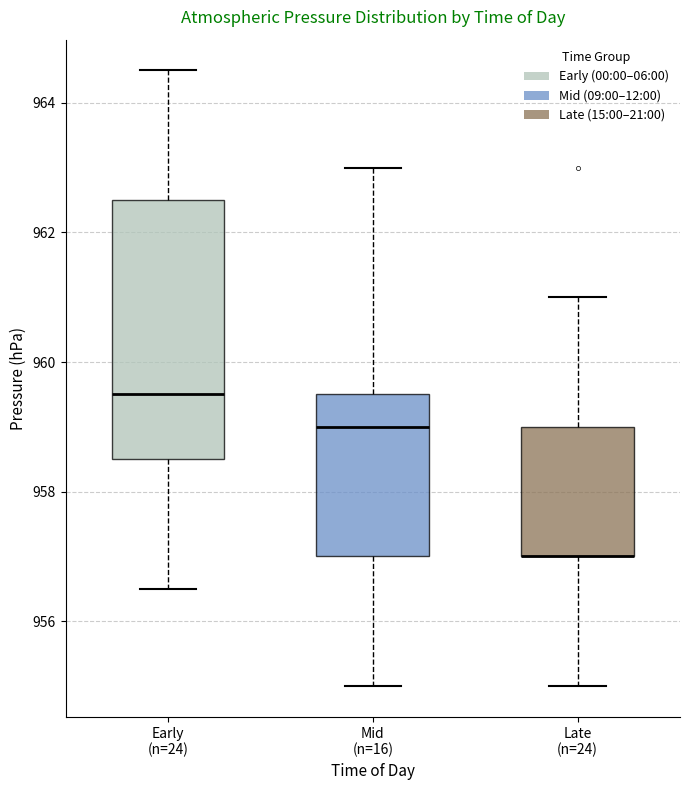

Where does the median line of the box for Early (n=24) sit on the y-axis? The values are not printed on the chart, so give them approximately, as read against the axis.

959.6